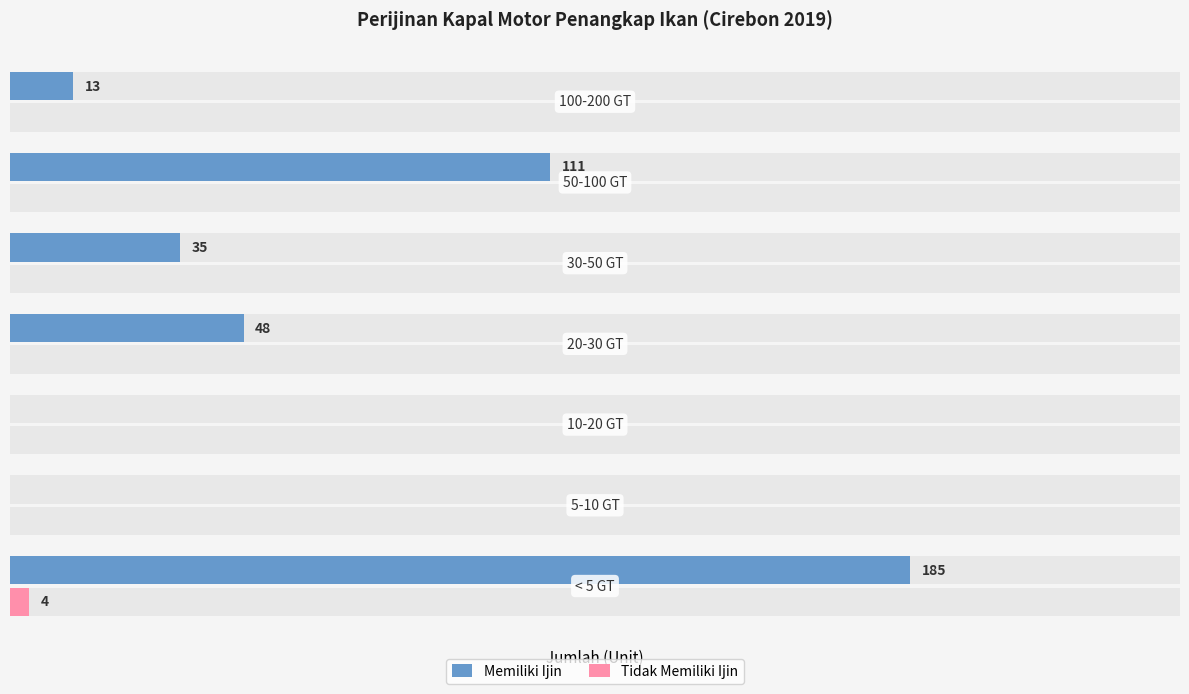

What is the sum of all Tidak Memiliki Ijin values?

4